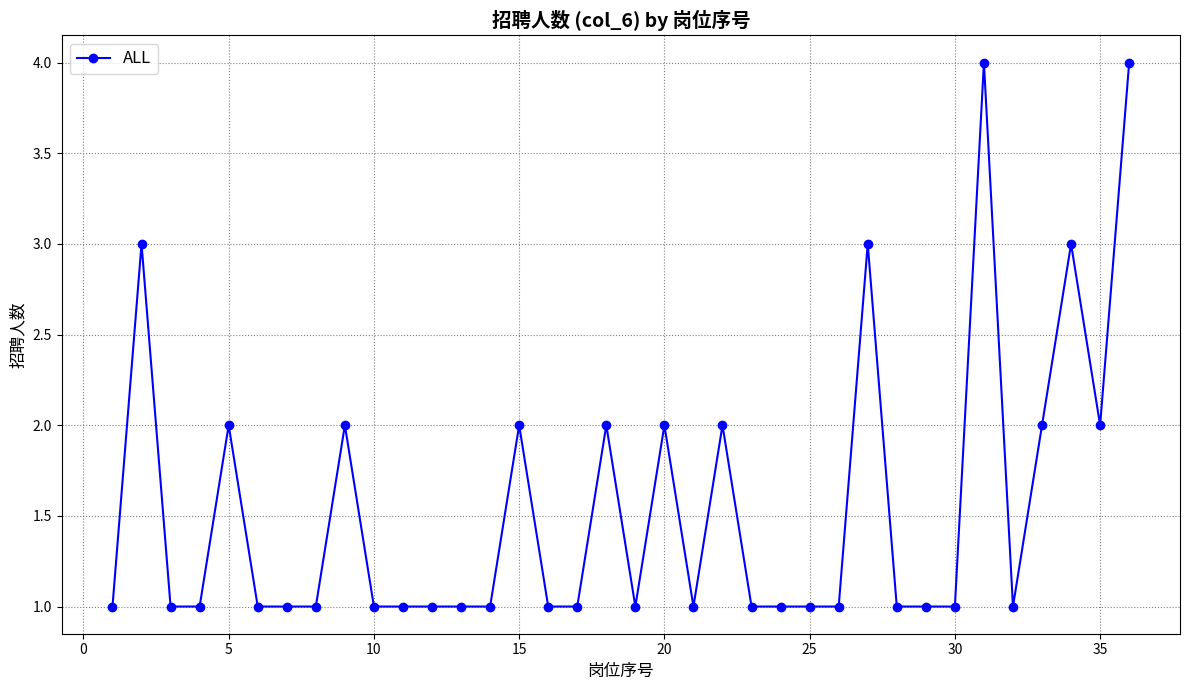

Reading left to right, extract all data points from this chart.

1	3	1	1	2	1	1	1	2	1	1	1	1	1	2	1	1	2	1	2	1	2	1	1	1	1	3	1	1	1	4	1	2	3	2	4